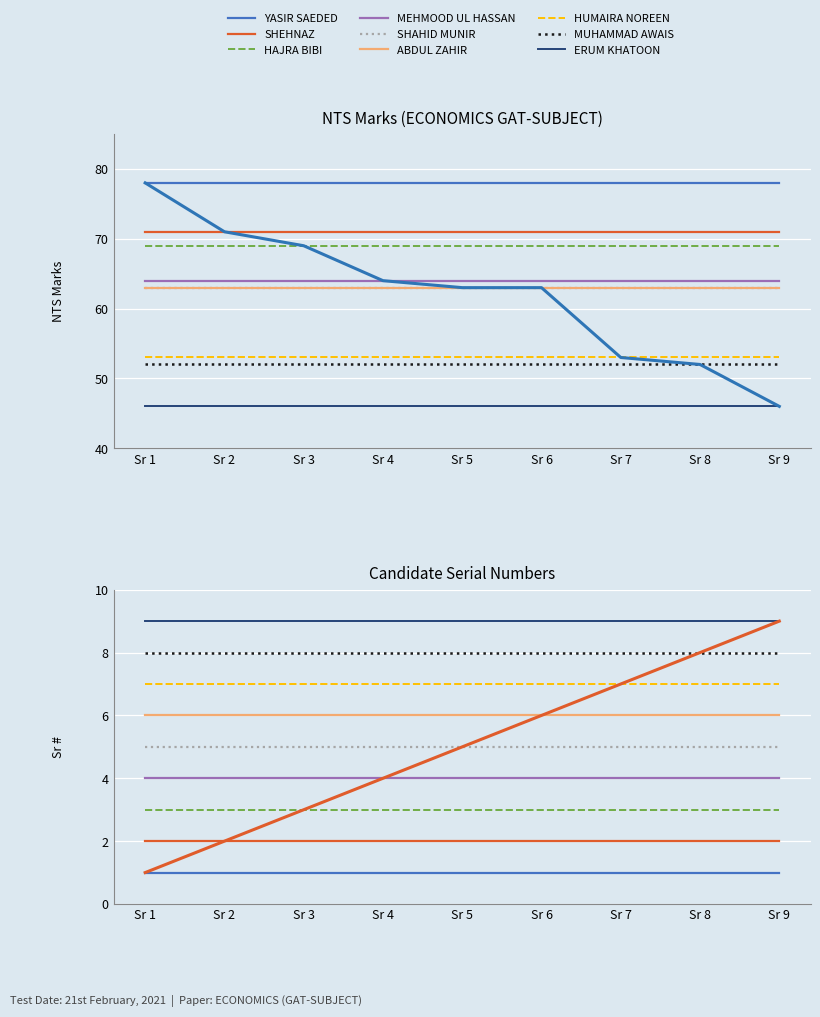

Where is Sr # nearest to the value 5?

Sr 5